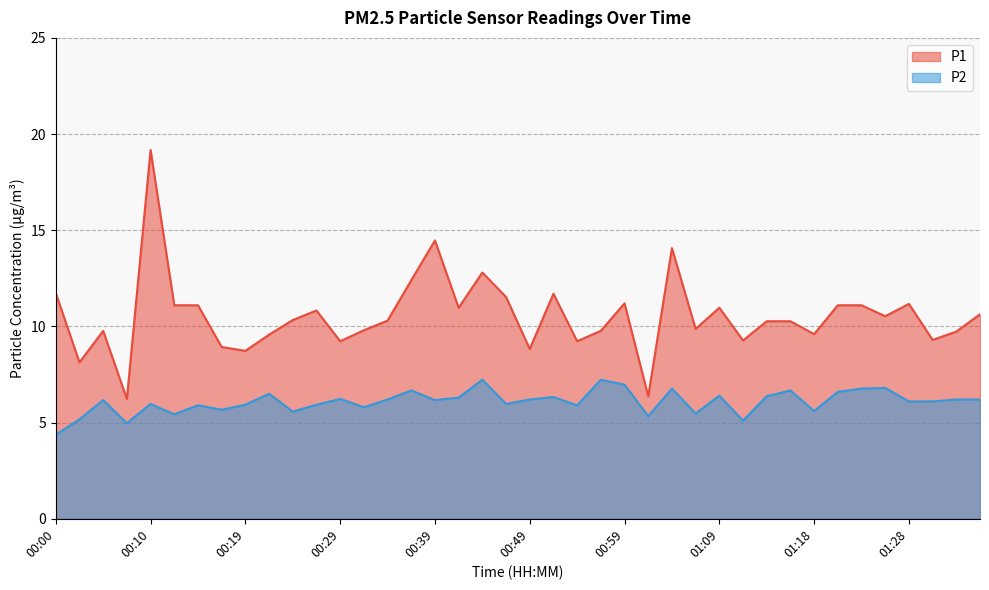

What is the label of the 14th point from the left?

00:32